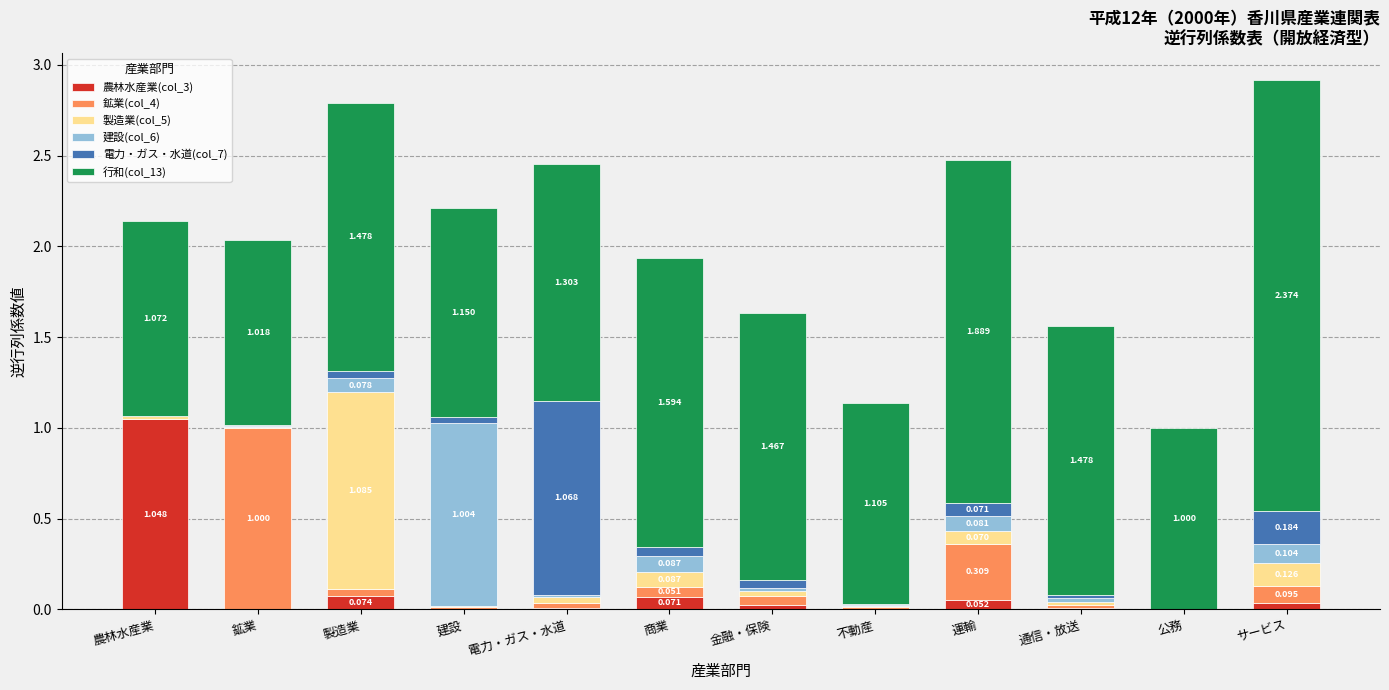

Are the bars grouped side by side (vs. stacked)?

No